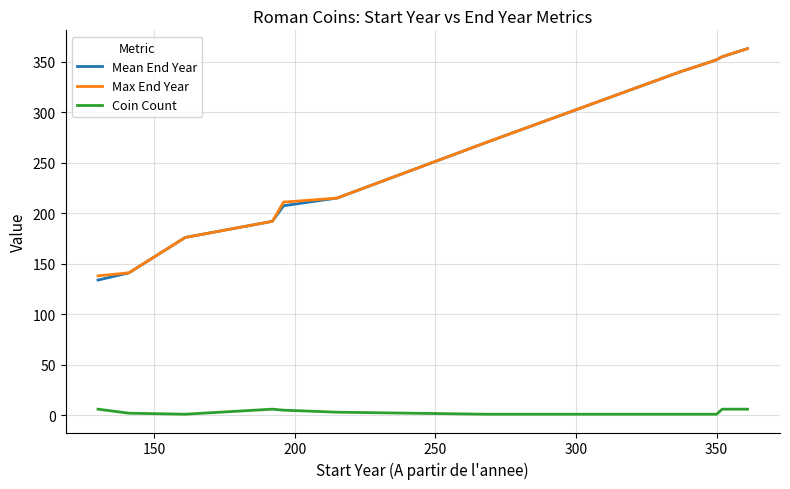

Which series has the widest spread of values?

Mean End Year